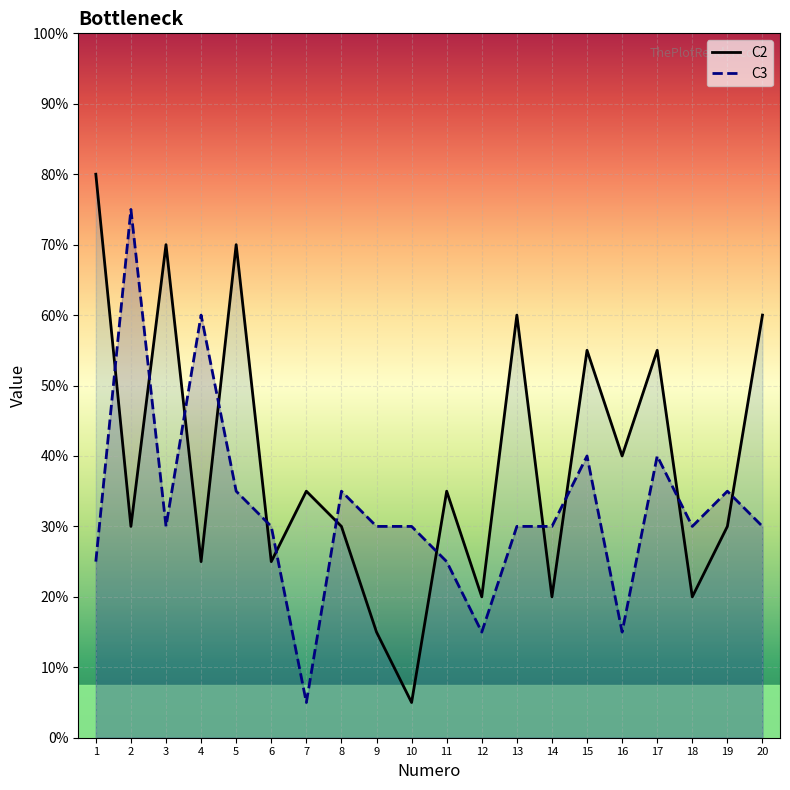

The C3 series shows 7 at 5. True or false?

True